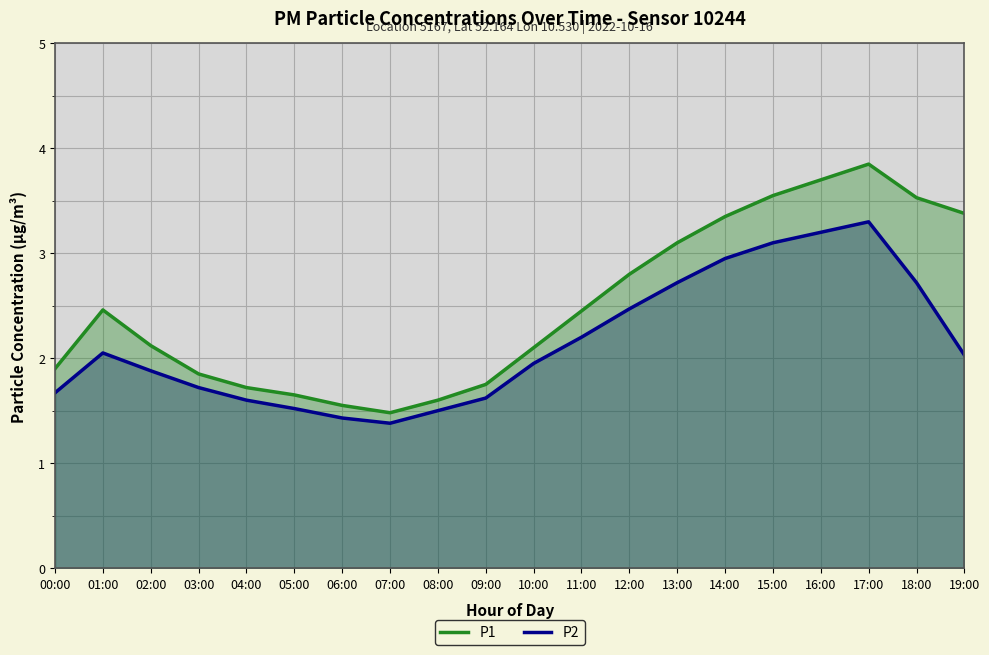

Reading right to left, extract all data points from this chart.

P1: 3.4	3.5	3.9	3.7	3.5	3.4	3.1	2.8	2.5	2.1	1.8	1.6	1.5	1.6	1.6	1.7	1.9	2.1	2.5	1.9
P2: 2.0	2.7	3.3	3.2	3.1	3.0	2.7	2.5	2.2	1.9	1.6	1.5	1.4	1.4	1.5	1.6	1.7	1.9	2.0	1.7